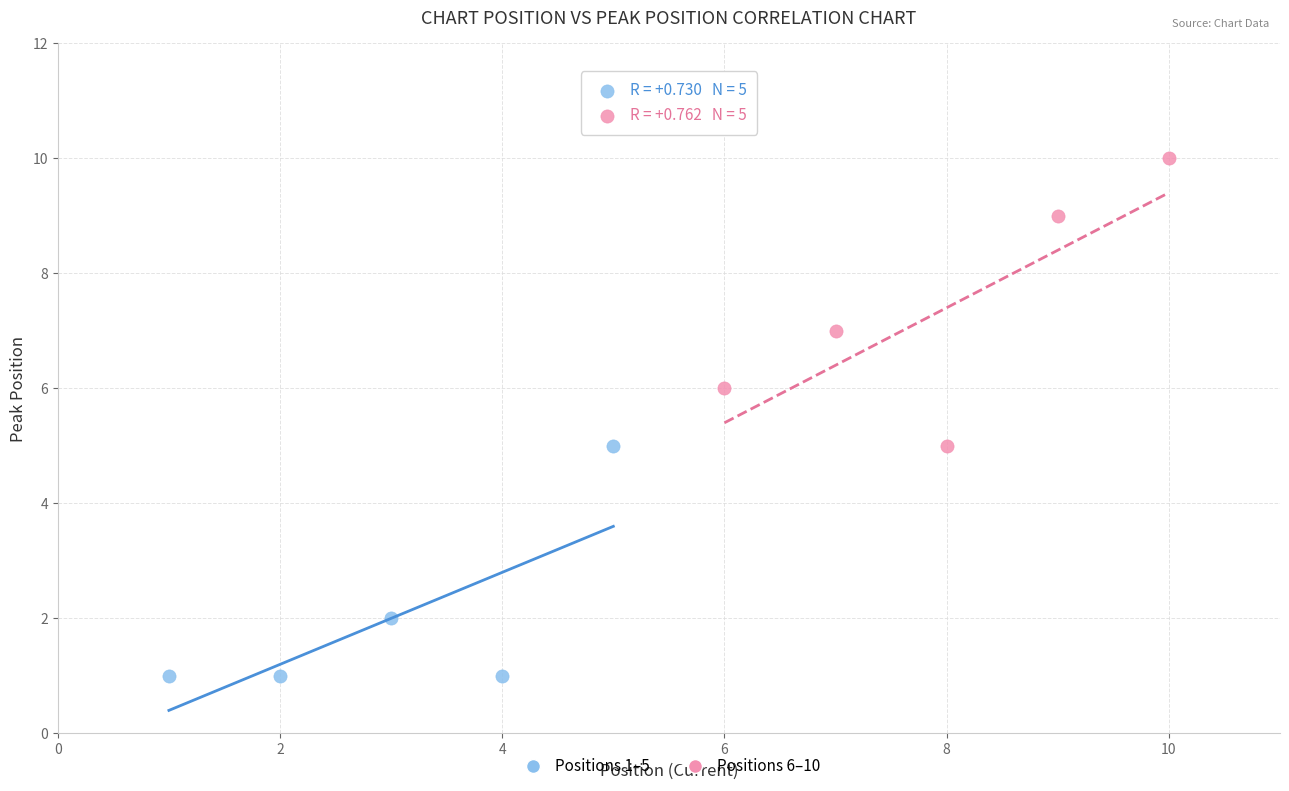

Which series contains the highest Y value?

Positions 6–10